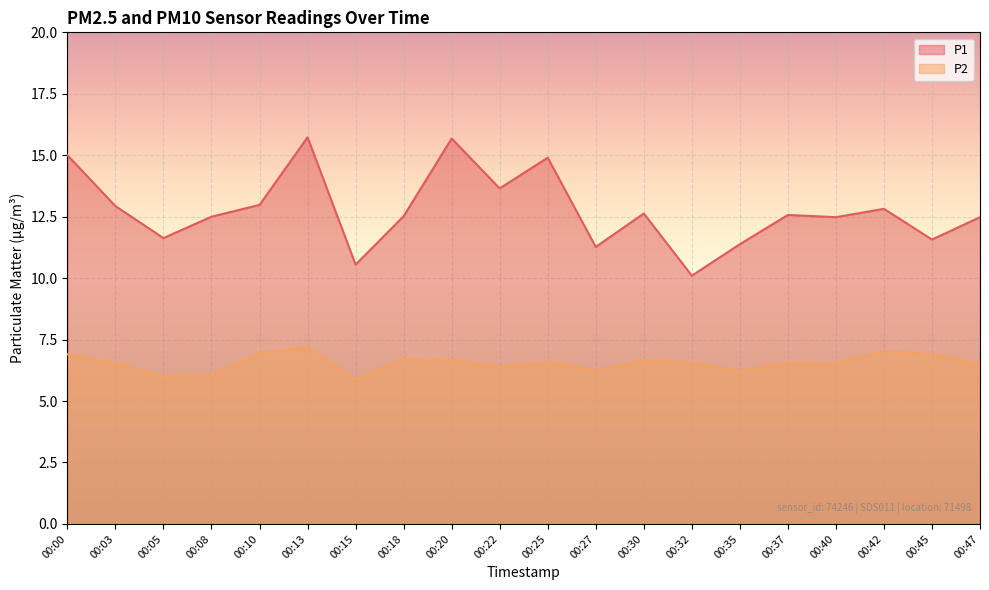

True or false: P1 and P2 intersect in this chart.

False